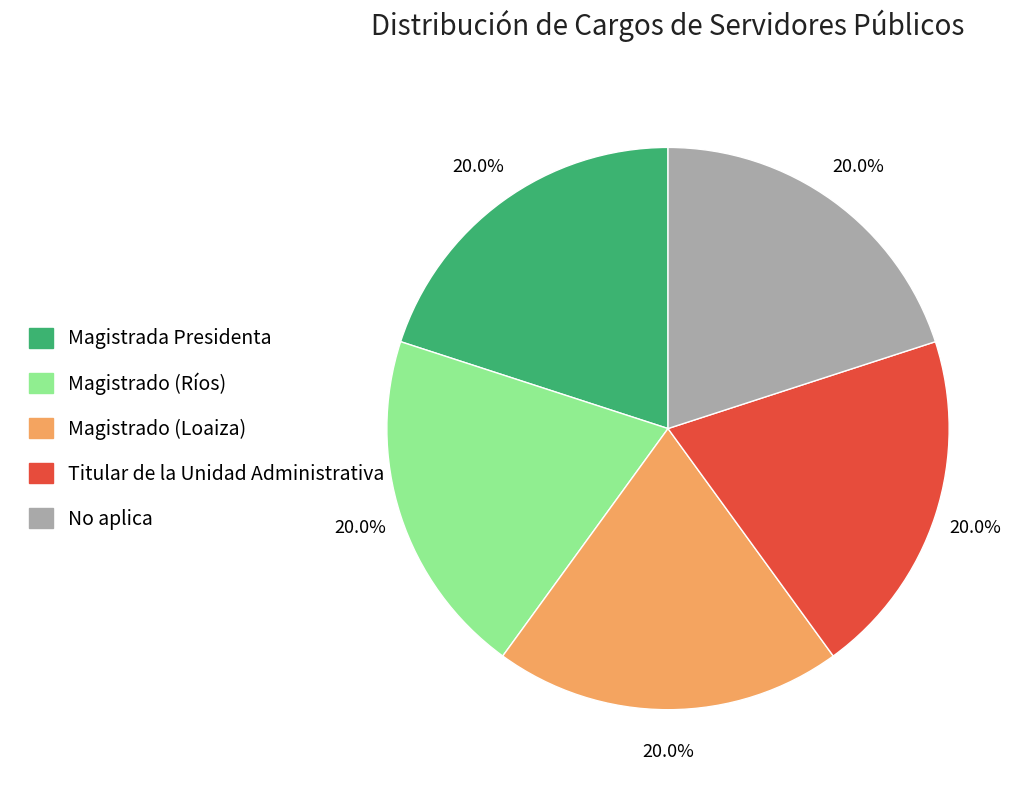

Is there a majority slice in this chart?

No